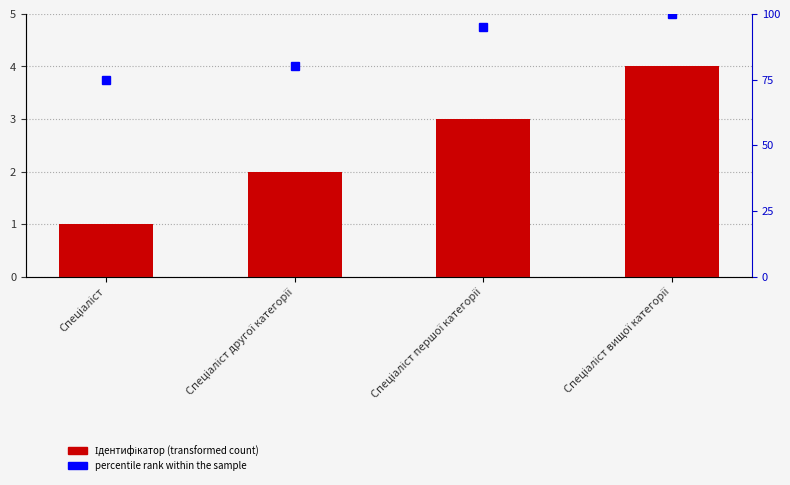

Rank the series by their maximum value, from lowest to highest.

Ідентифікатор, percentile rank within the sample